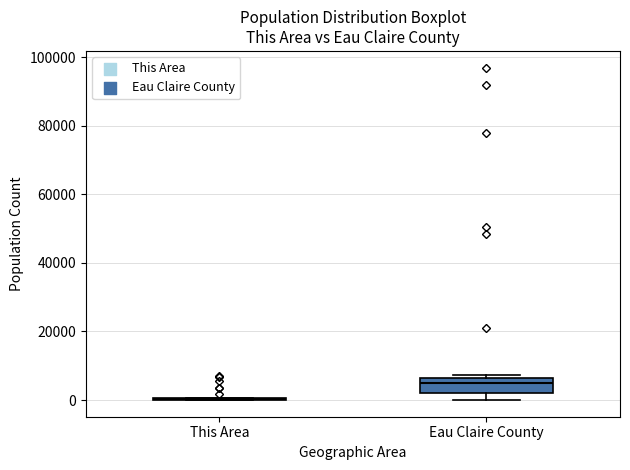

Where does the median line of the box for Eau Claire County sit on the y-axis? The values are not printed on the chart, so give them approximately, as read against the axis.

4000